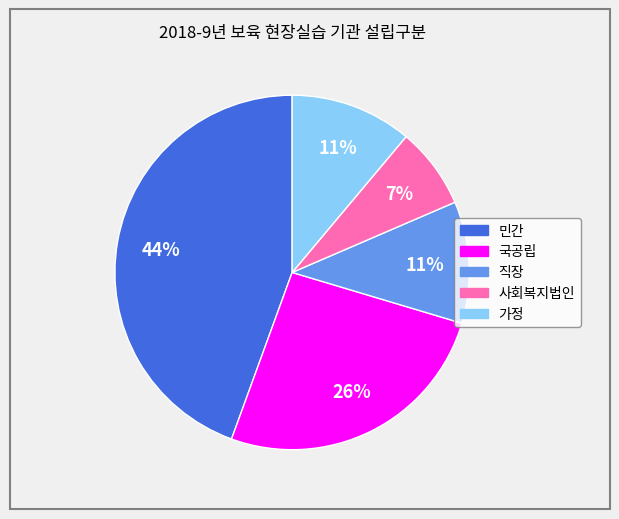

Is the sum of 가정 and 국공립 greater than half?

No